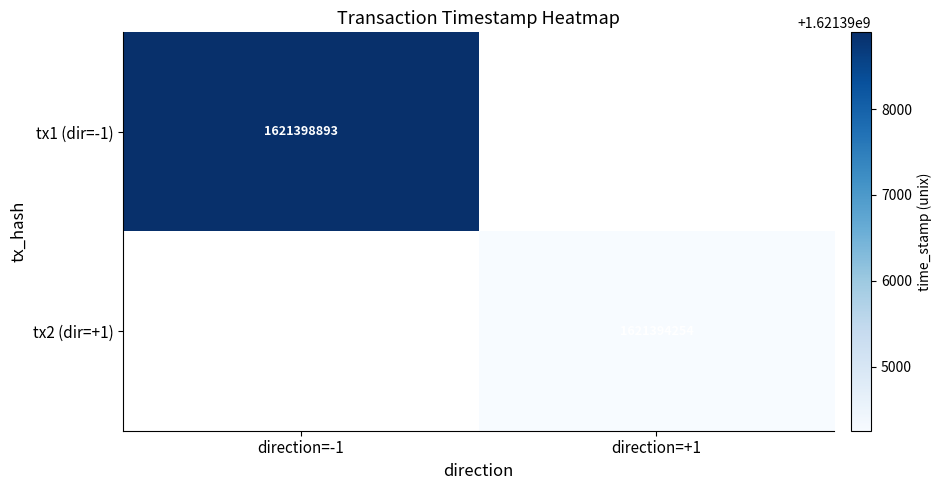

True or false: tx2 (dir=+1) has a value of 1621394254 at direction=+1.

True